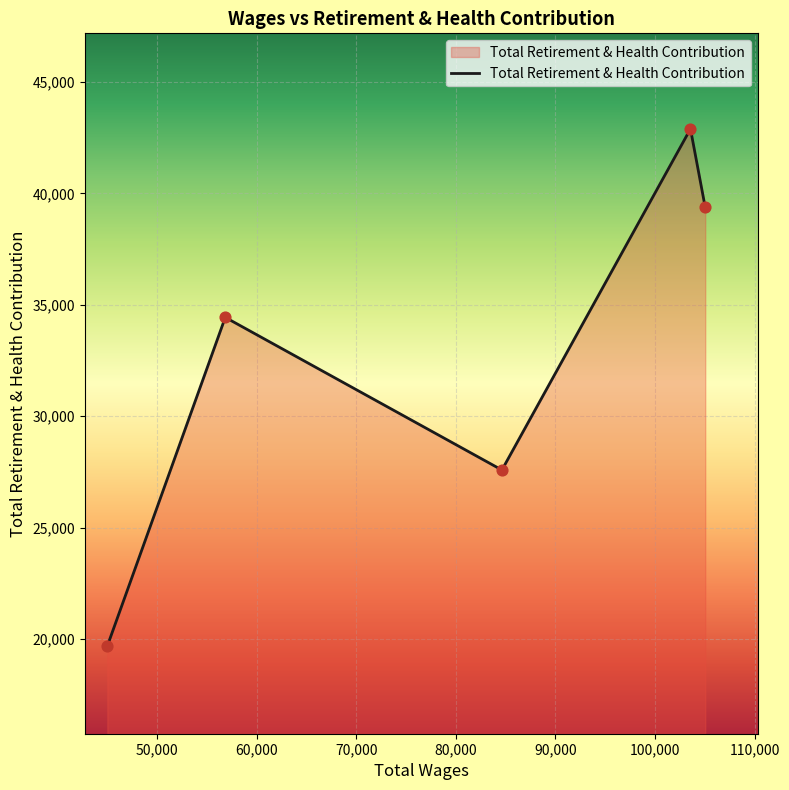

True or false: the data has more than 1 interior local peaks.

True